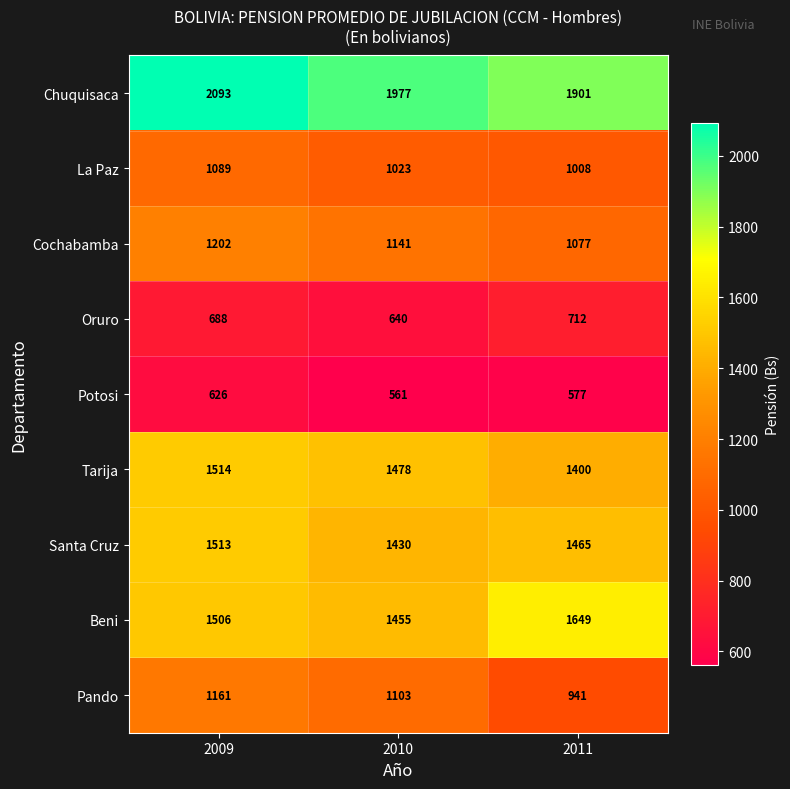

What is the approximate value of Cochabamba at 2011, to the nearest 50?

1100